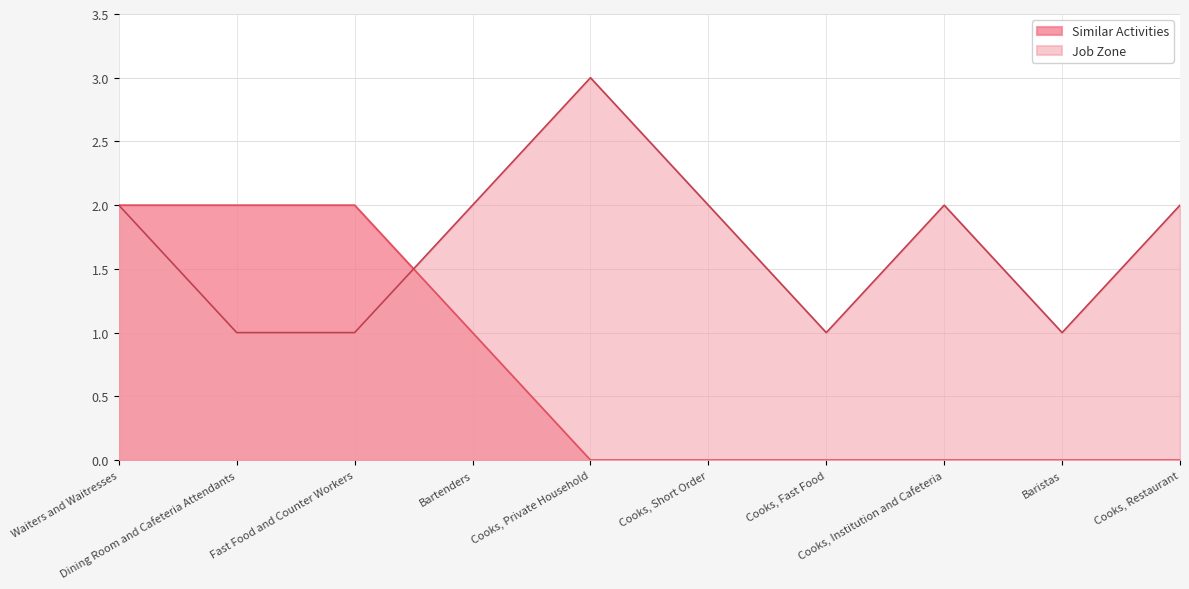

What is the average value of the Job Zone series?

2